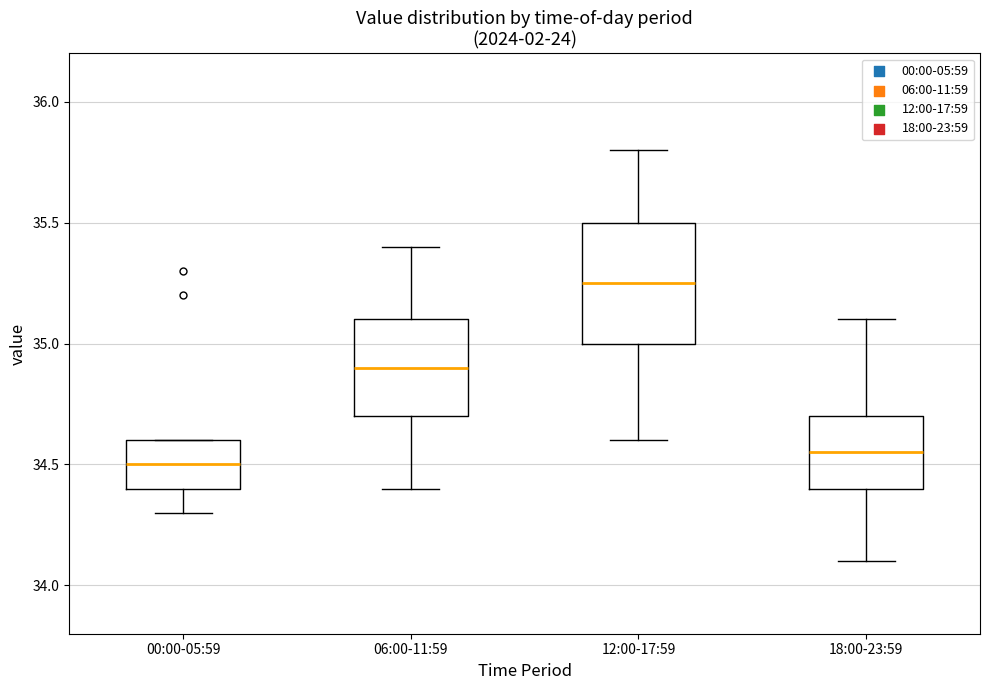

Reading left to right, transcribe this box plot: for each box, give where its median line is, the range the box spans, and where its two whiskers end, as read against the y-axis. The values are not printed on the chart, so give them approximately, as read against the axis.

00:00-05:59: median 34.50, box 34.40 to 34.60, whiskers 34.30 to 34.60
06:00-11:59: median 34.90, box 34.70 to 35.10, whiskers 34.40 to 35.40
12:00-17:59: median 35.25, box 35.00 to 35.50, whiskers 34.60 to 35.80
18:00-23:59: median 34.55, box 34.40 to 34.70, whiskers 34.10 to 35.10